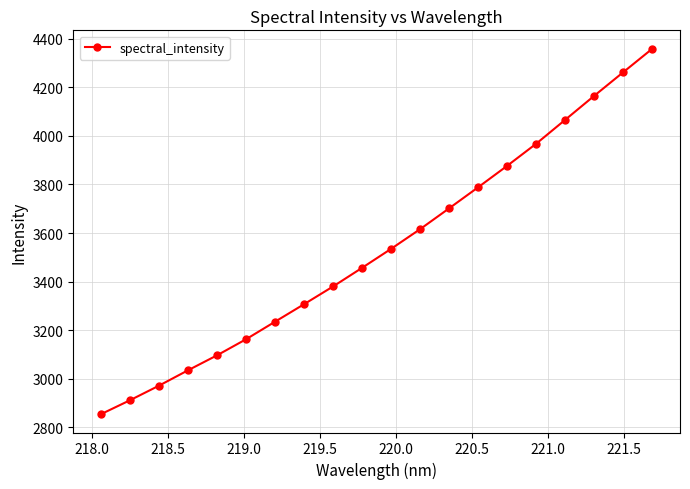

What is the average value?

3537.7